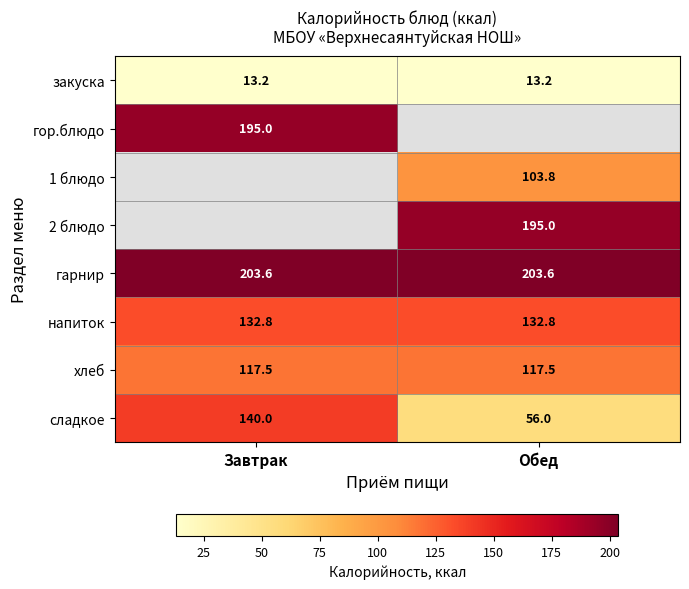

Which category has the lowest value across all series?

Завтрак